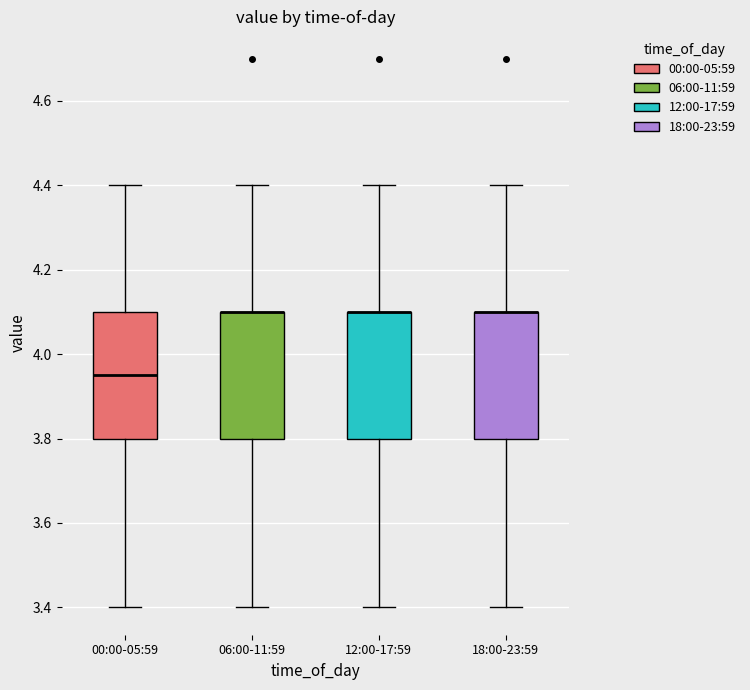

Where is the lower edge of the box for 12:00-17:59 on the y-axis? The values are not printed on the chart, so give them approximately, as read against the axis.

3.80